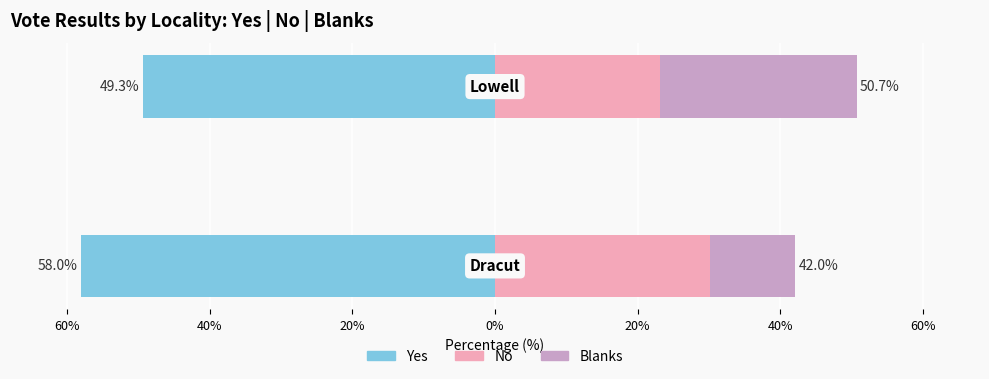

Rank the series at 60% from highest to lowest value.

Blanks, No, Yes